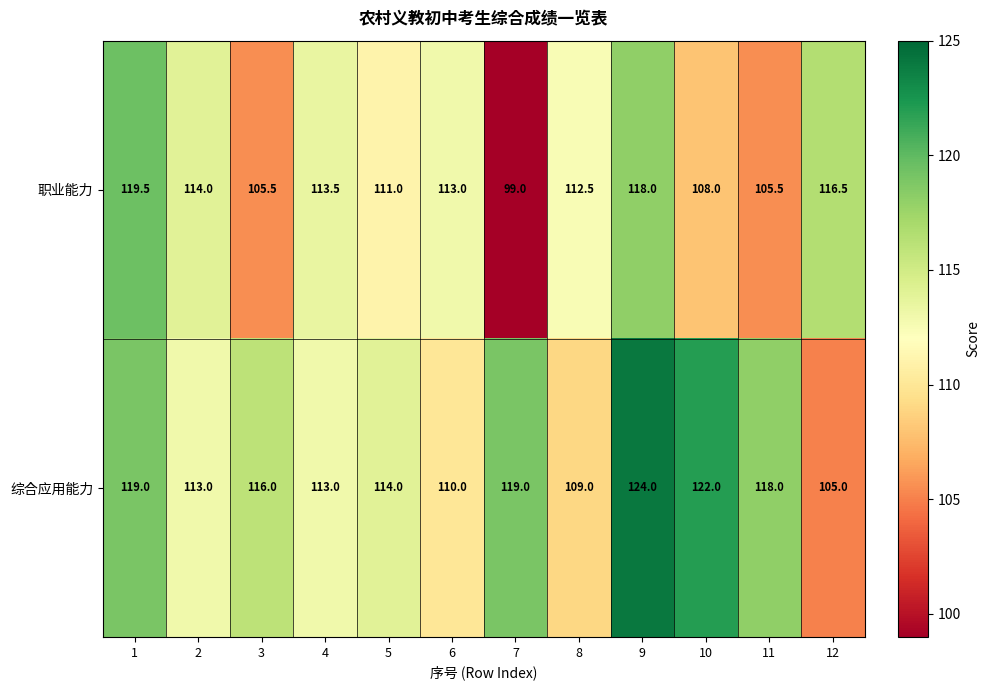

Reading left to right, list all the values displayed in this chart.

职业能力: 1=119.5	2=114.0	3=105.5	4=113.5	5=111.0	6=113.0	7=99.0	8=112.5	9=118.0	10=108.0	11=105.5	12=116.5
综合应用能力: 1=119.0	2=113.0	3=116.0	4=113.0	5=114.0	6=110.0	7=119.0	8=109.0	9=124.0	10=122.0	11=118.0	12=105.0